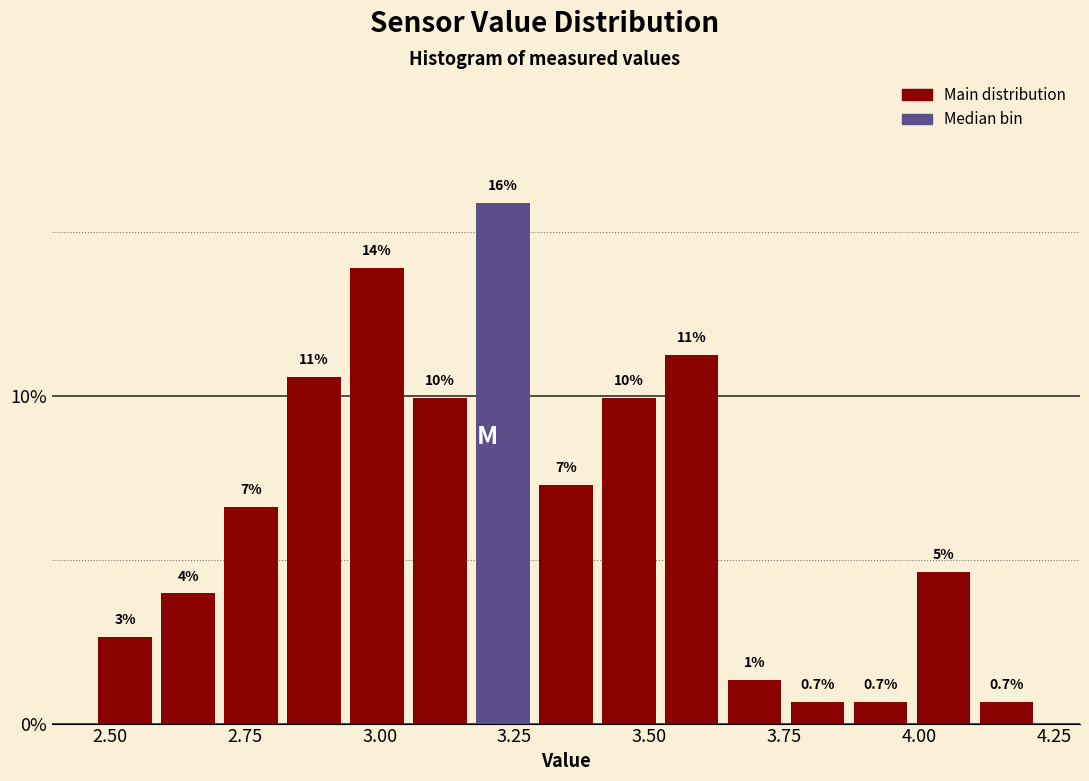

Around what value on the x-axis is the tallest bar? Give the approximate position of its centre, as read against the axis.

3.25